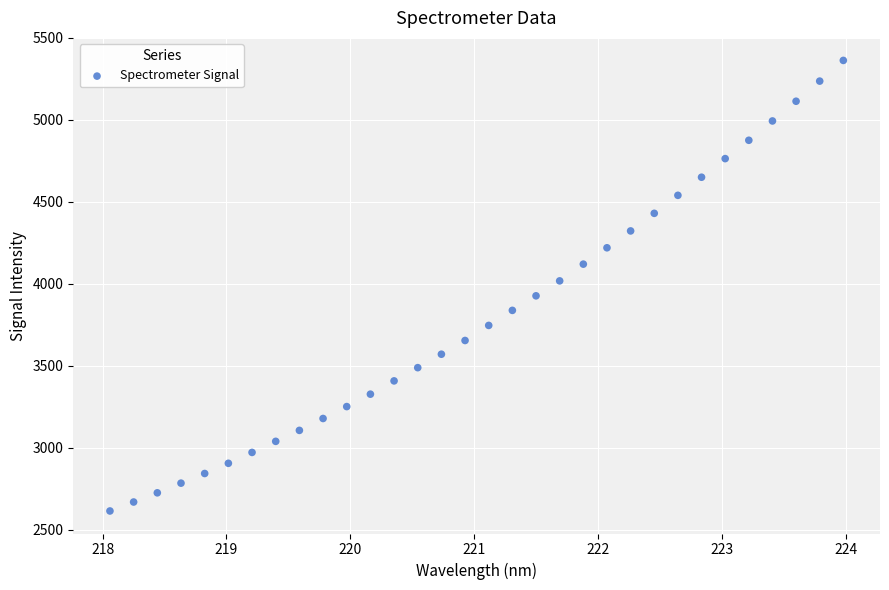

What is the range of X values (max minus min)?

5.9